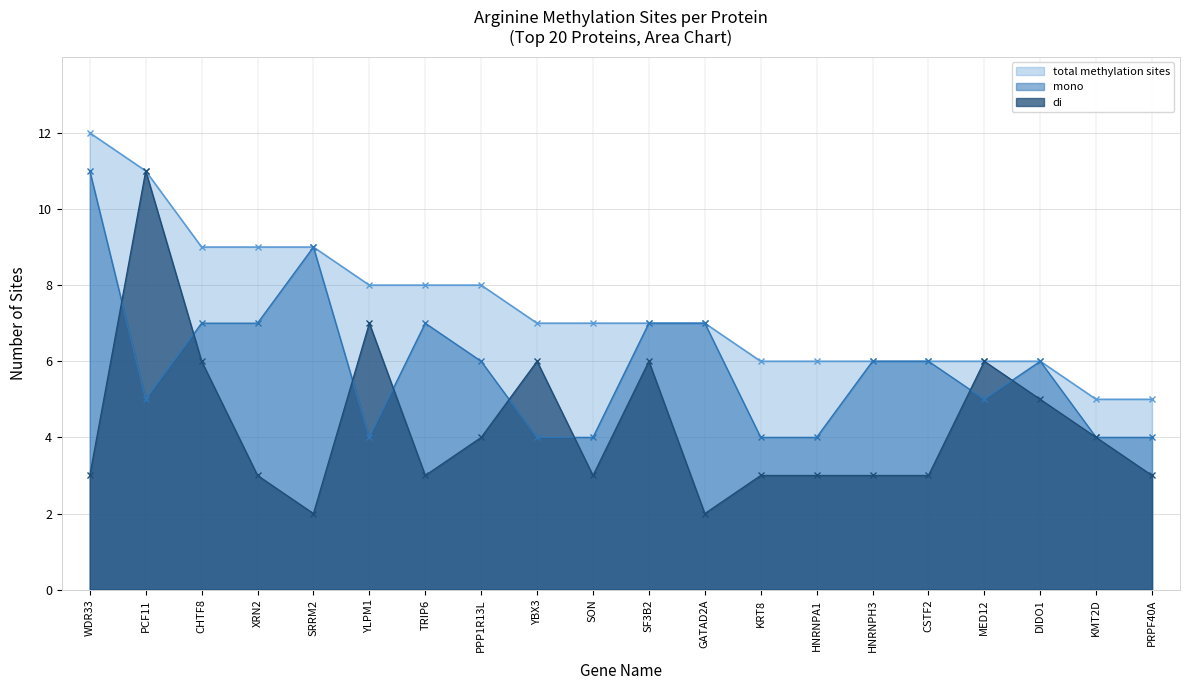

Which series has the largest total across all categories?

total methylation sites